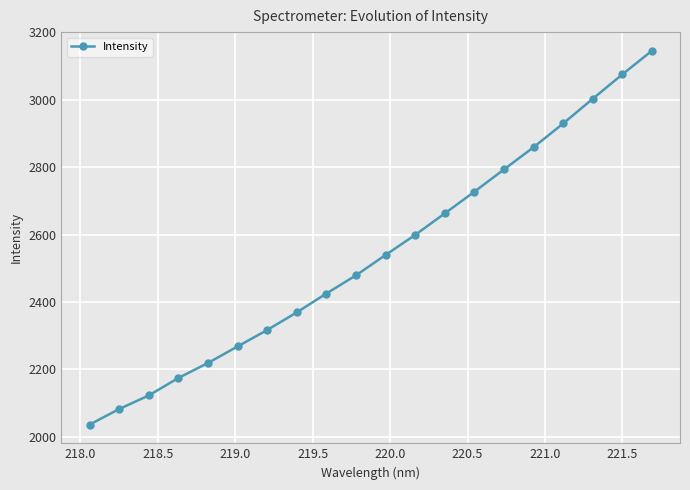

What is the minimum value shown in the chart?

2036.4